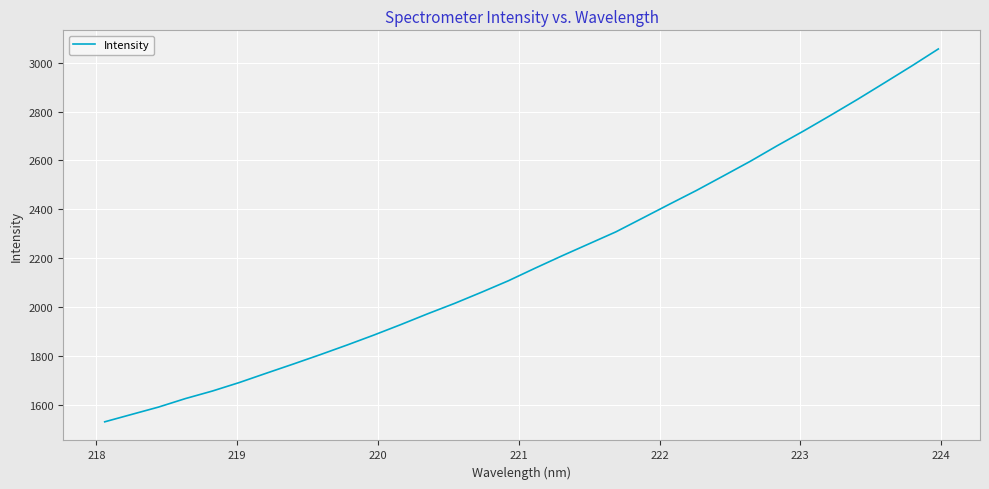

What is the minimum value shown in the chart?

1530.9